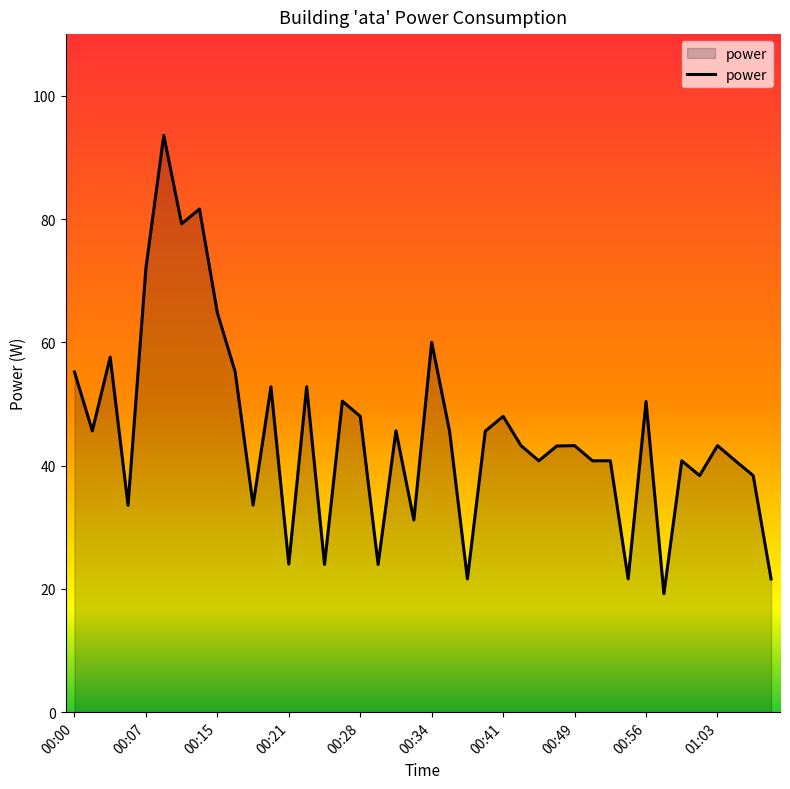

What is the greatest value displayed?

93.6